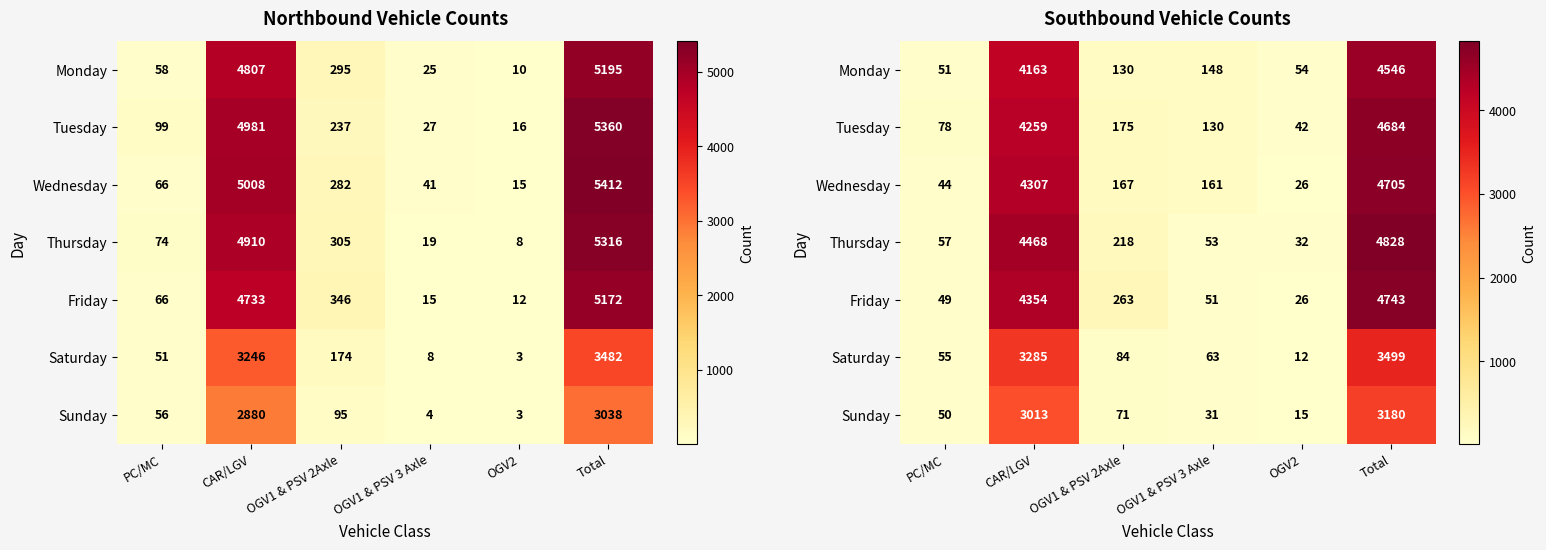

The Sunday series shows 71 at OGV1 & PSV 2Axle. True or false?

True